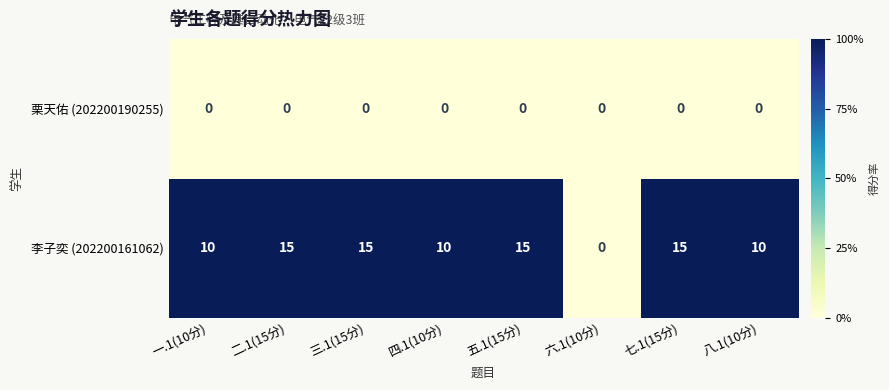

Which series has the largest total across all categories?

李子奕 (202200161062)